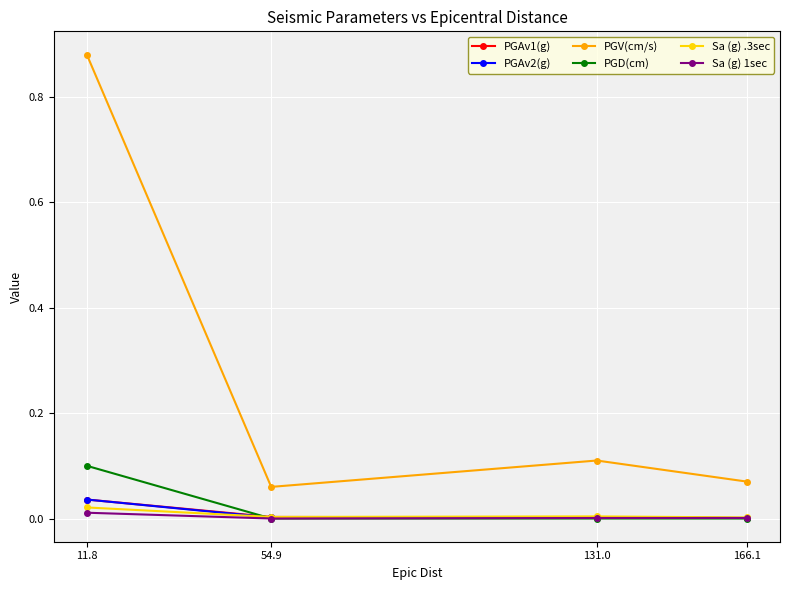

True or false: PGV(cm/s) and PGD(cm) cross at least once.

False